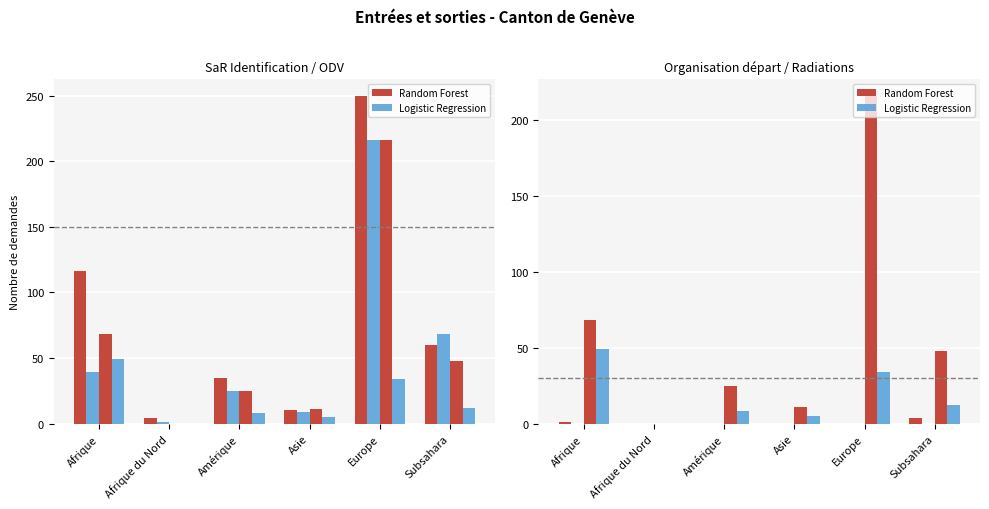

Rank the series at Afrique from highest to lowest value.

Random Forest, Logistic Regression